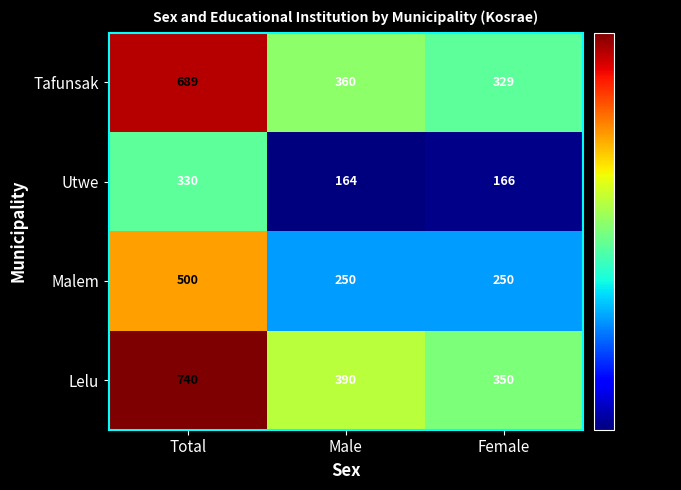

The Lelu series shows 1281 at Total. True or false?

False